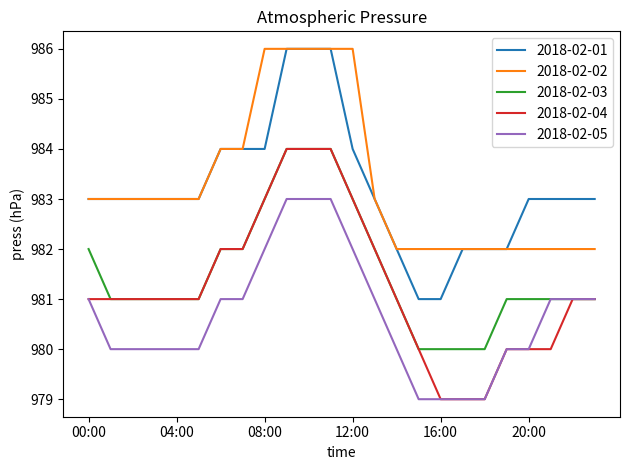

What are all the series names shown in the legend?

2018-02-01, 2018-02-02, 2018-02-03, 2018-02-04, 2018-02-05